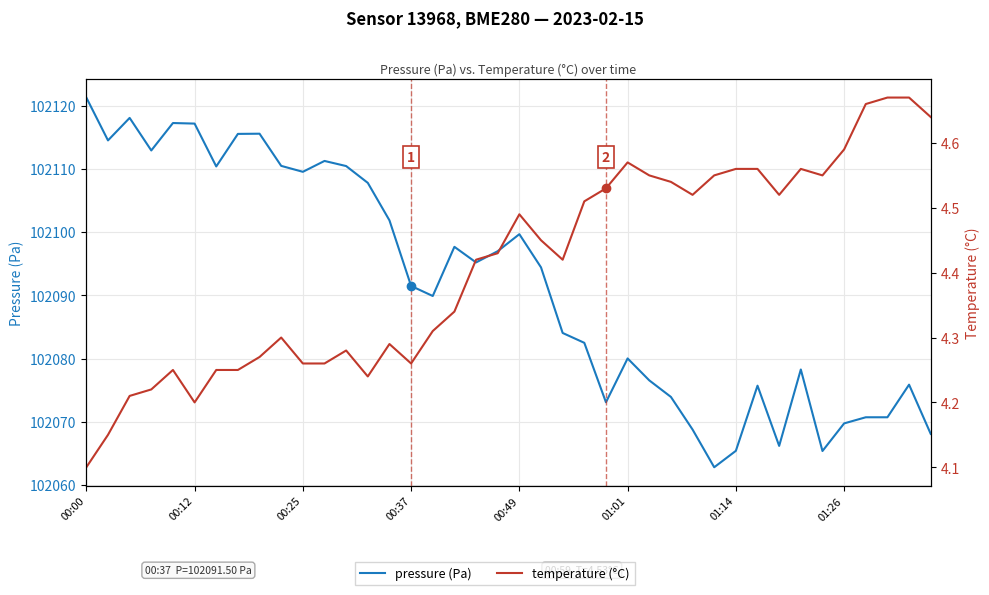

How many data points in pressure (Pa) are less than 102094?

20